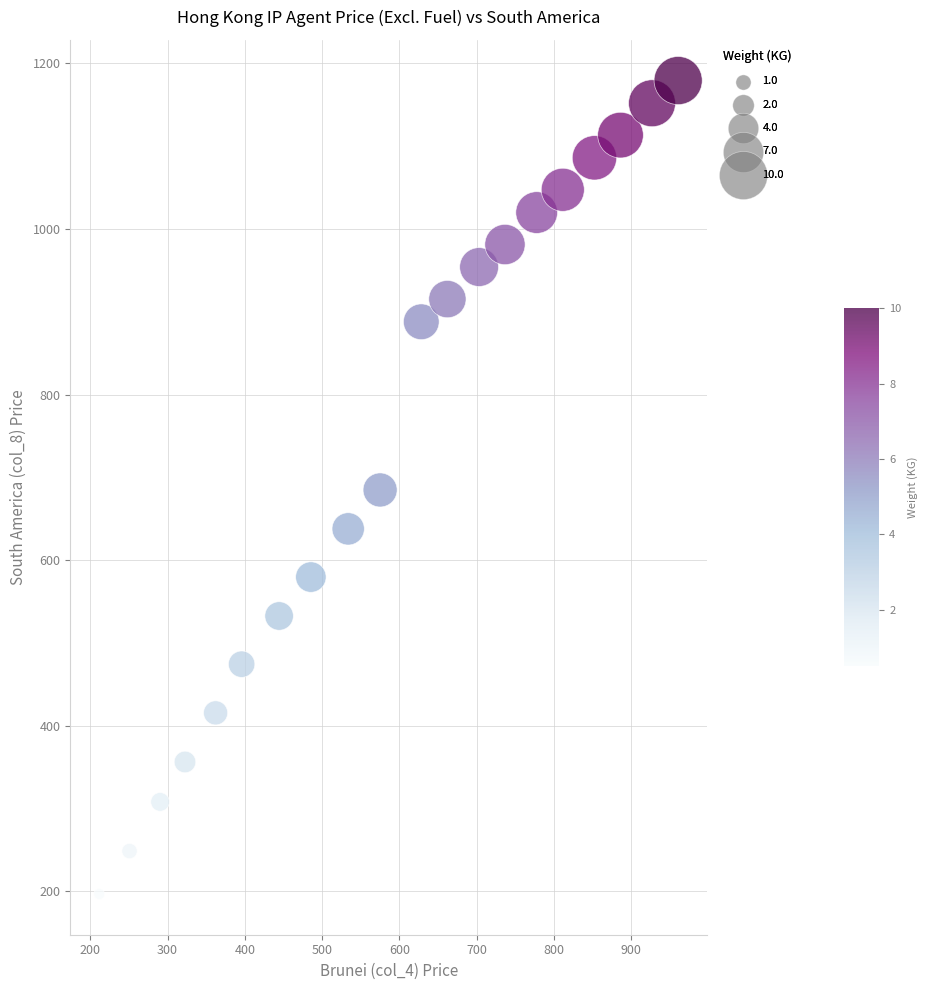

What is the range of Y values (max minus min)?

982.4